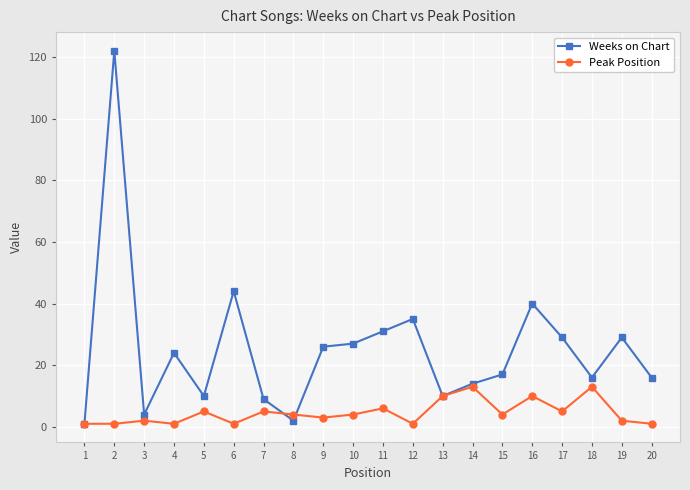

At how many categories does at least one series exceed 119?

1